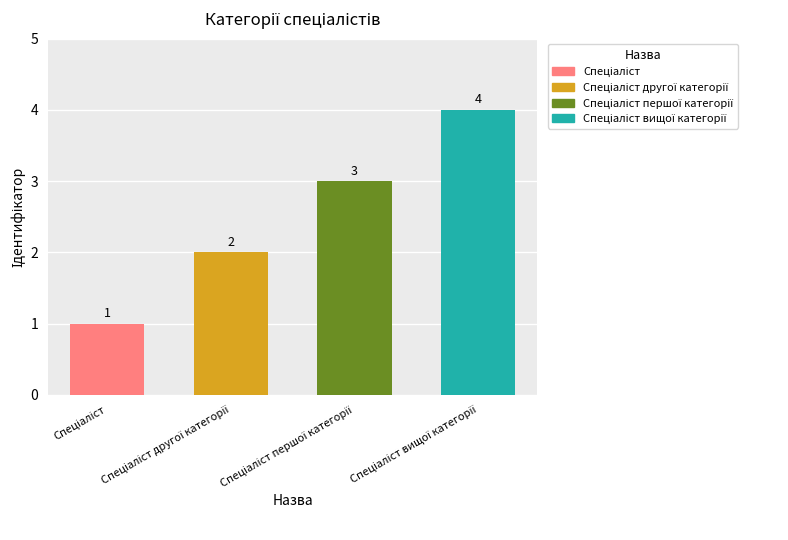

Count the values in the range 2 to 4.

3